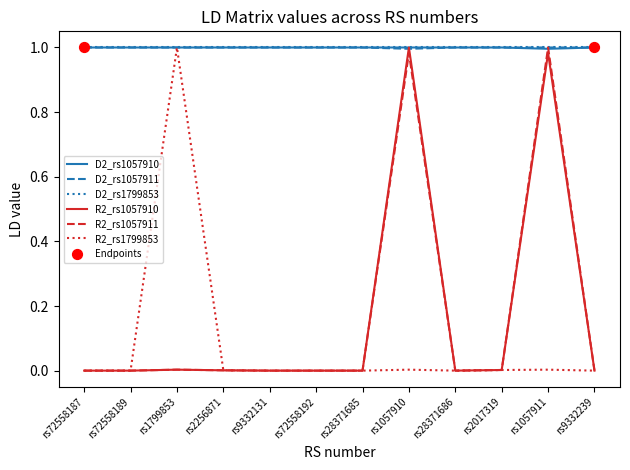

Is it true that D2_rs1057910 equals 1.6 at rs72558189?

False